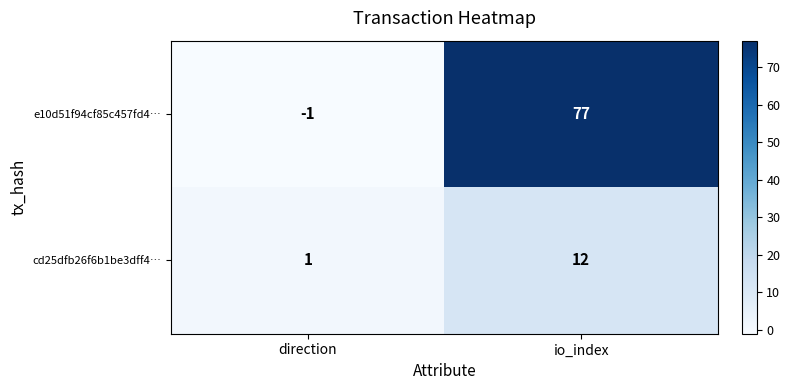

Between direction and io_index, which series saw the biggest shift?

e10d51f94cf85c457fd4…